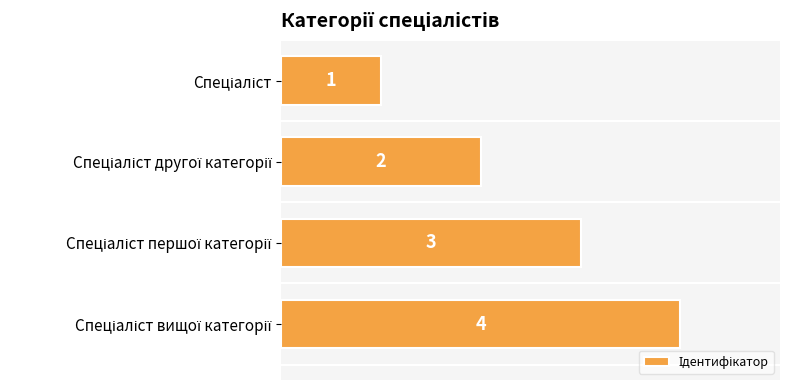

Count the number of data series in this chart.

1